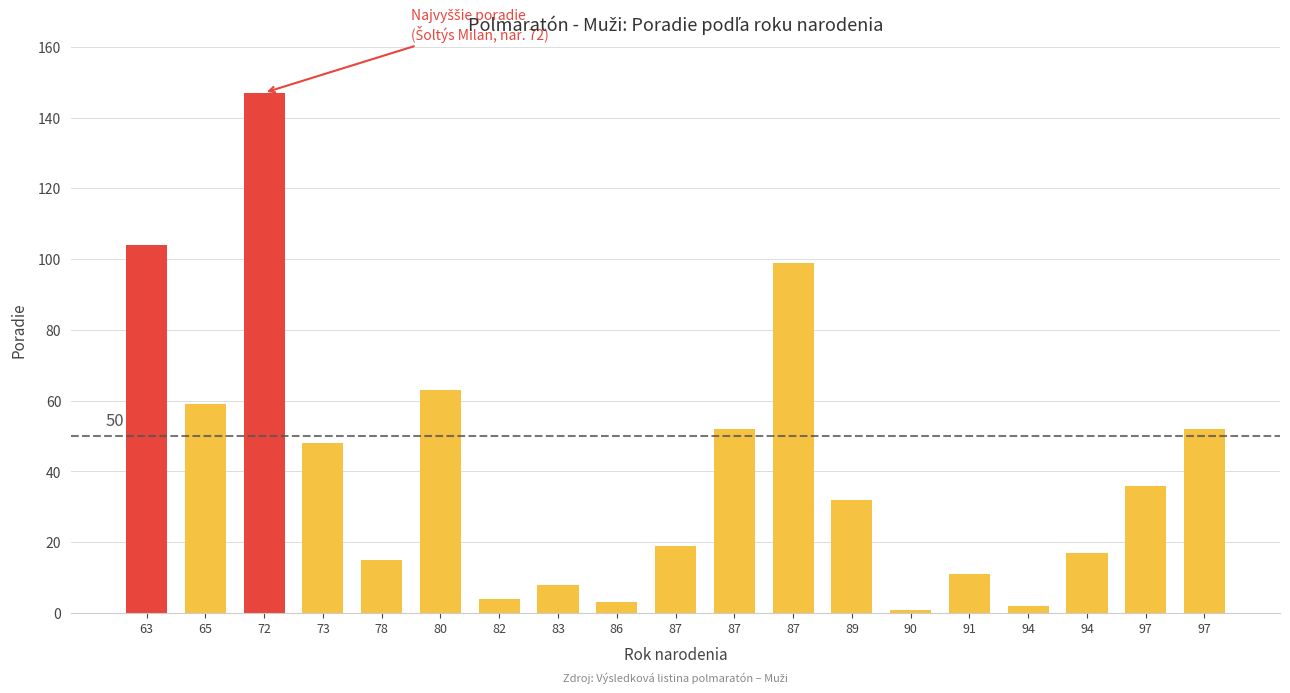

Reading left to right, what are all the values shown in this chart?

63=104	65=59	72=147	73=48	78=15	80=63	82=4	83=8	86=3	87=19	87=52	87=99	89=32	90=1	91=11	94=2	94=17	97=36	97=52